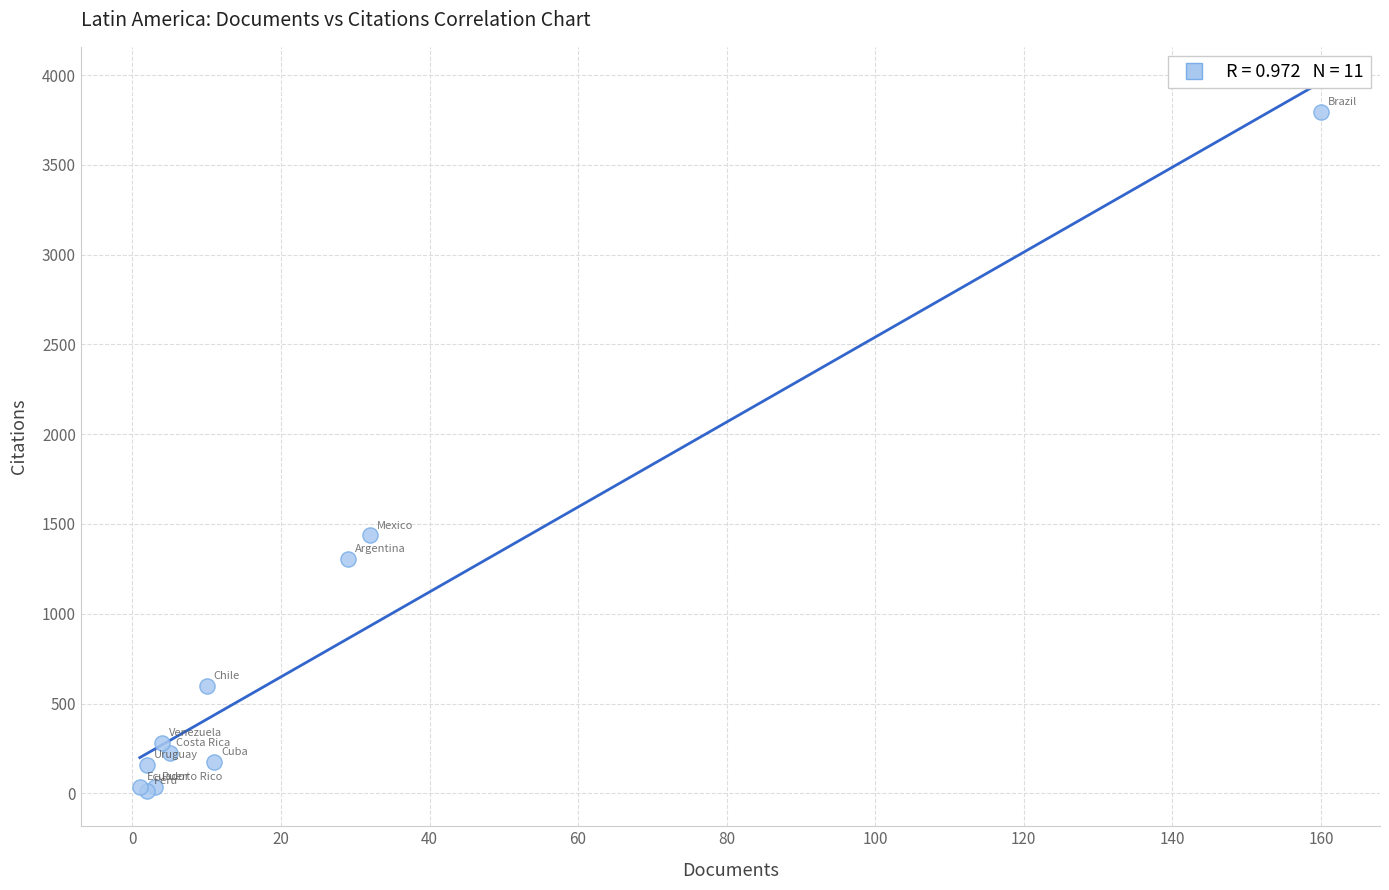

What Y value in the scatter plot is closest to 1904?

1436